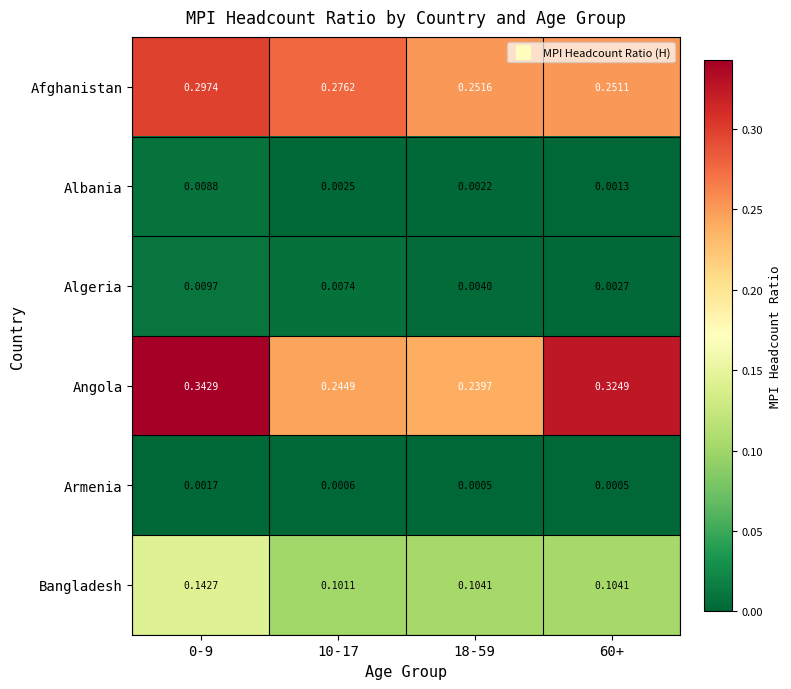

Rank the series by their maximum value, from highest to lowest.

Angola, Afghanistan, Bangladesh, Algeria, Albania, Armenia